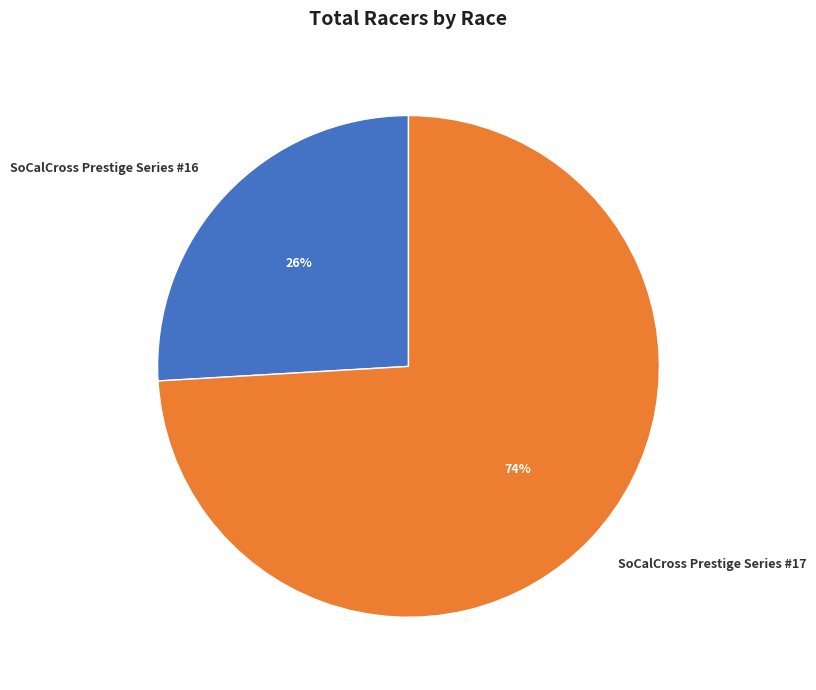

To the nearest percent, what is the combined percentage of SoCalCross Prestige Series #16 and SoCalCross Prestige Series #17?

100%